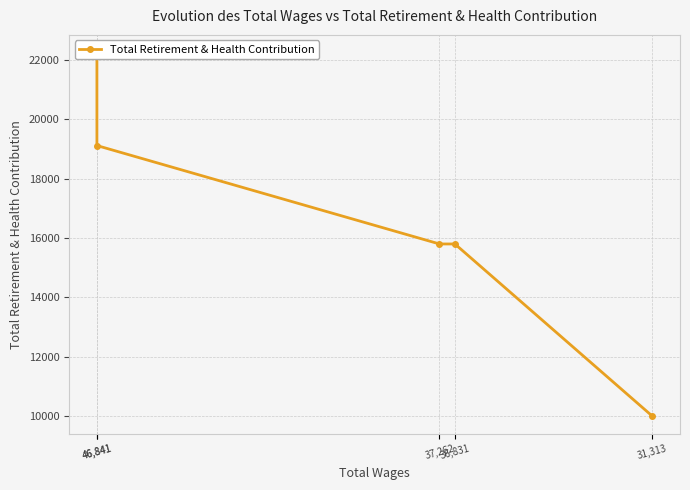

How many values are below 15796?

1